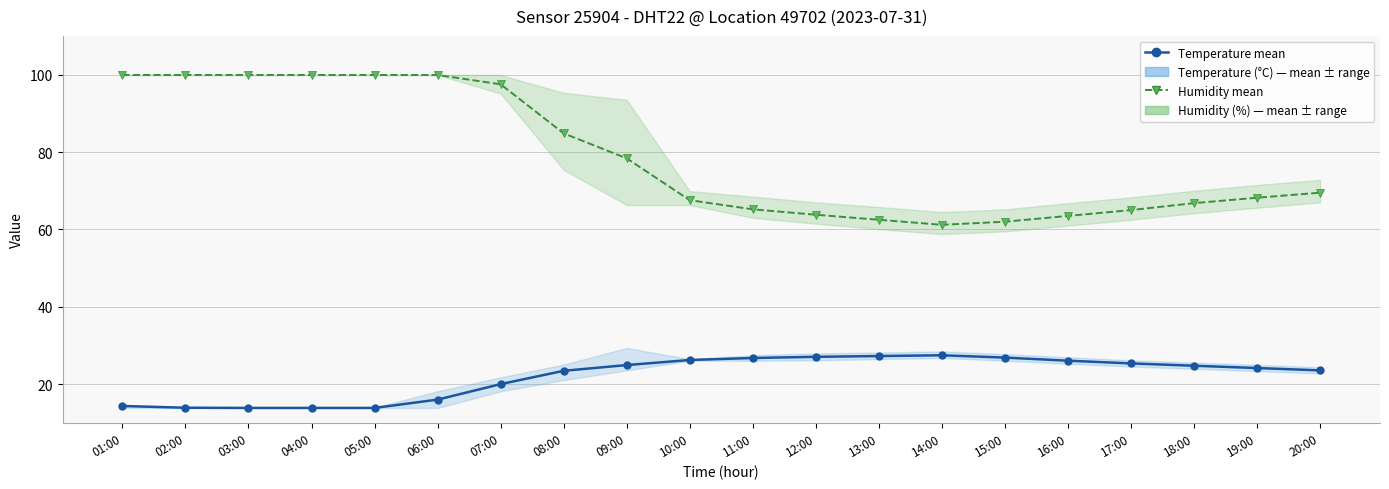

What is the average value of the Temperature (°C) series?

22.0